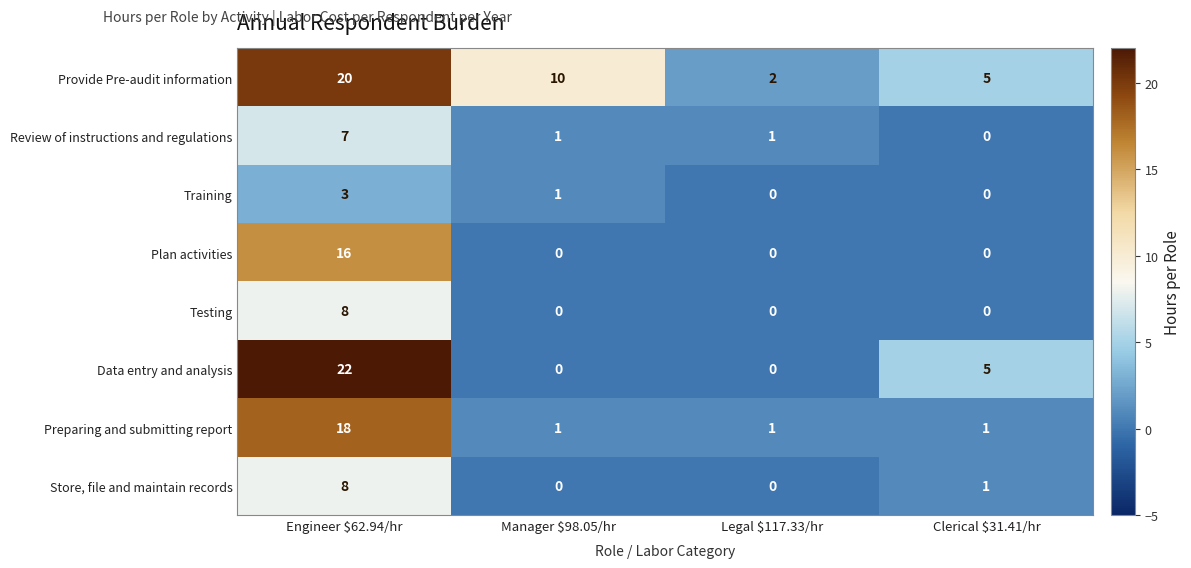

Count the Review of instructions and regulations values in the range 1 to 7.

3